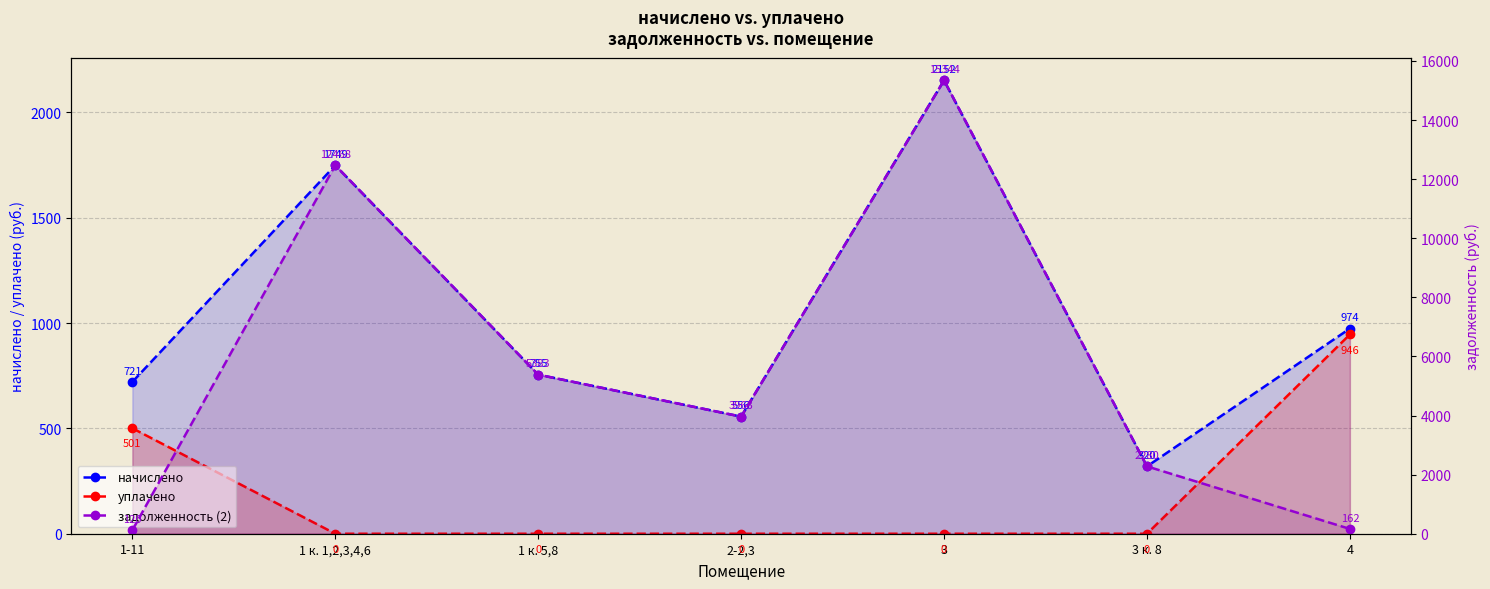

What position from the left is 1 к. 5,8?

3